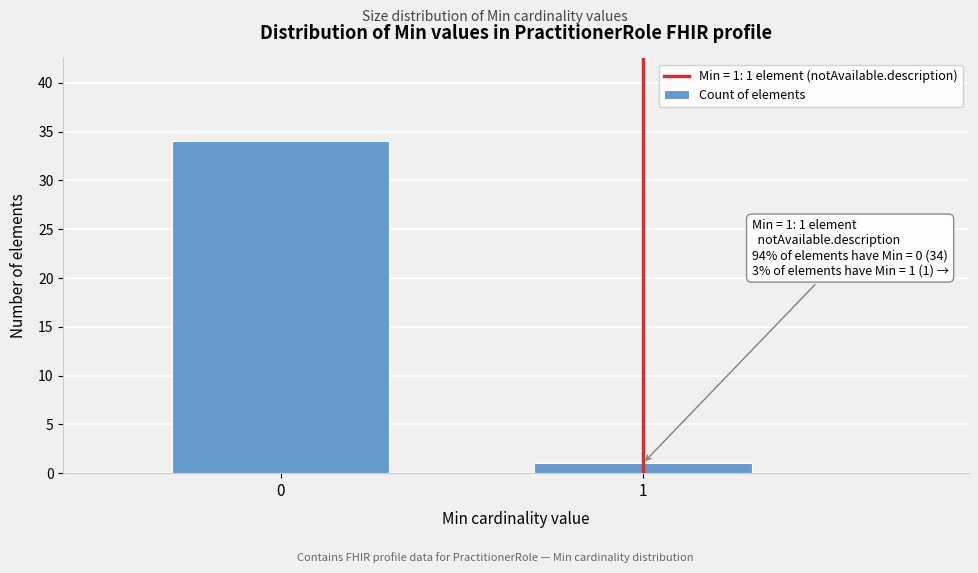

Reading left to right, what are all the values shown in this chart?

34	1